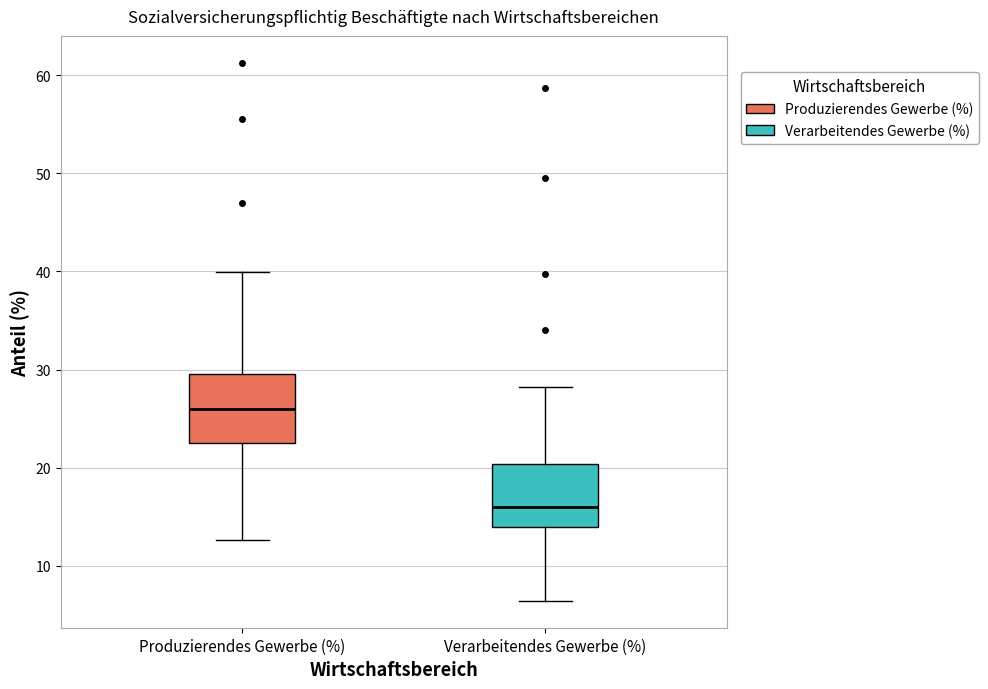

Reading left to right, transcribe this box plot: for each box, give where its median line is, the range the box spans, and where its two whiskers end, as read against the y-axis. The values are not printed on the chart, so give them approximately, as read against the axis.

Produzierendes Gewerbe (%): median 26, box 23 to 30, whiskers 13 to 40
Verarbeitendes Gewerbe (%): median 16, box 14 to 20, whiskers 6 to 28